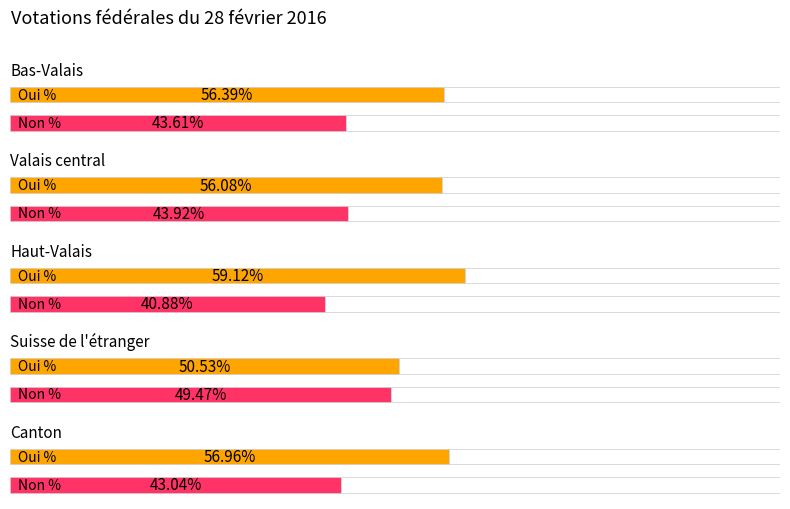

What is the average value of the Oui % series?

55.8